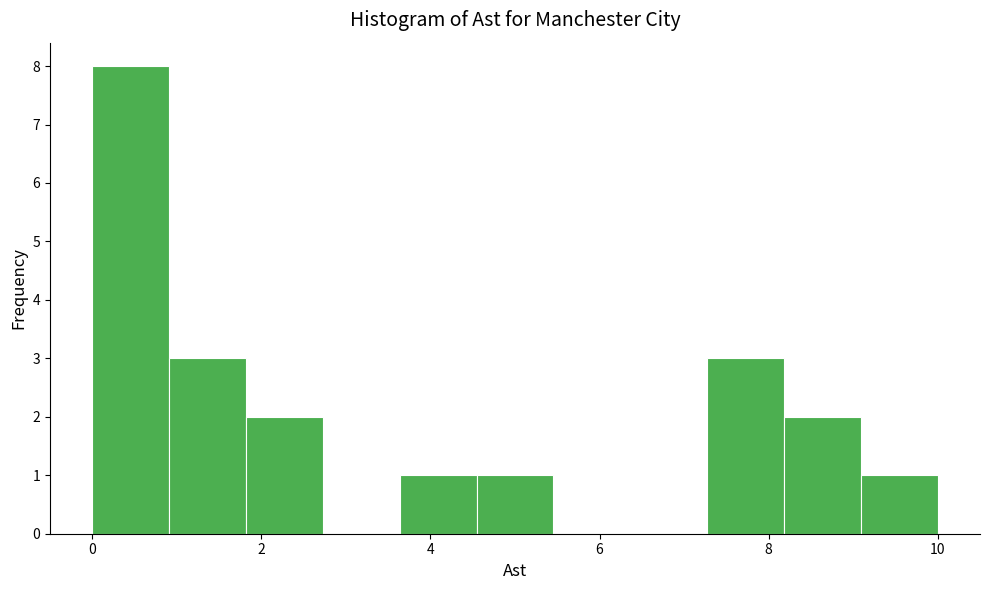

What is the height of the bar covering 1.8 to 2.8 on the x-axis? Neither the bar edges nor the heights are printed on the chart, so give them approximately, as read against the axes.

2